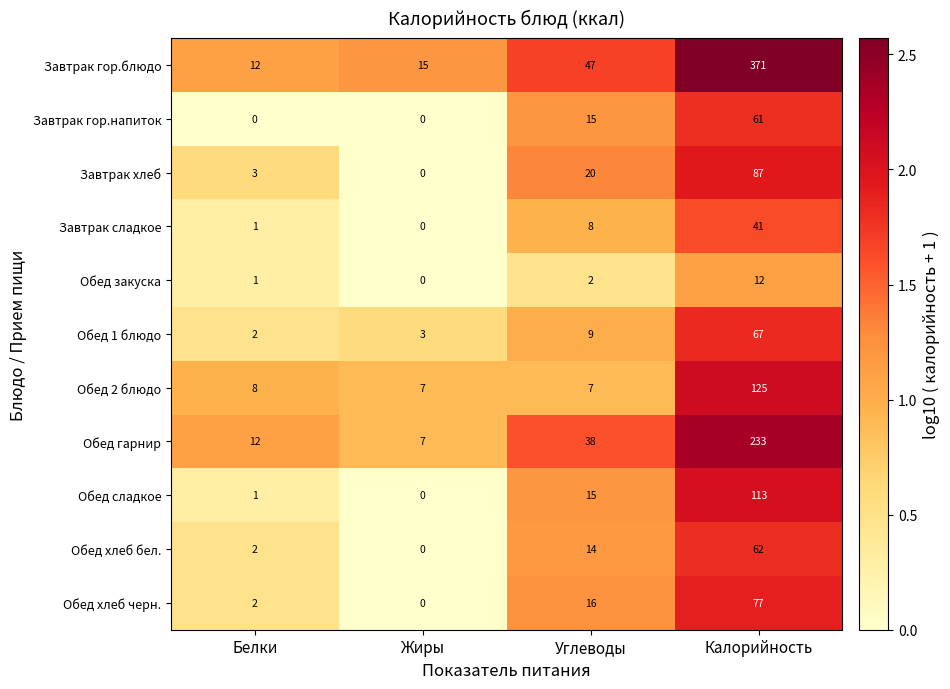

Is the value of Обед хлеб черн. at Жиры greater than the value of Обед гарнир at Калорийность?

No